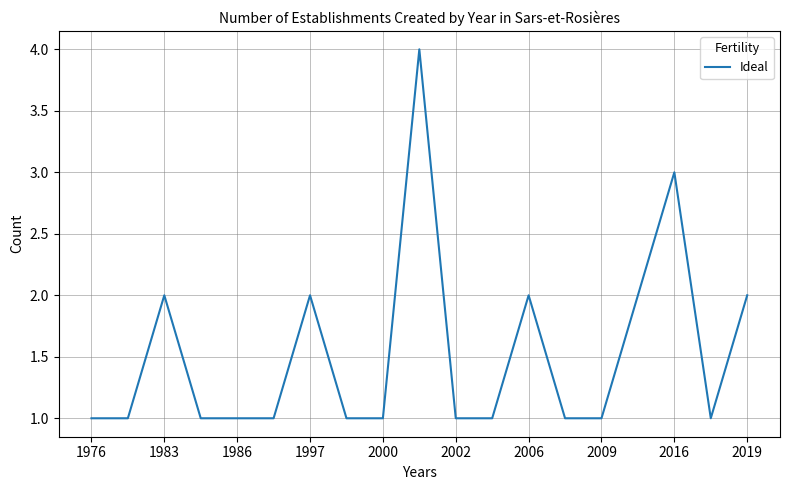

What is the maximum value shown in the chart?

4